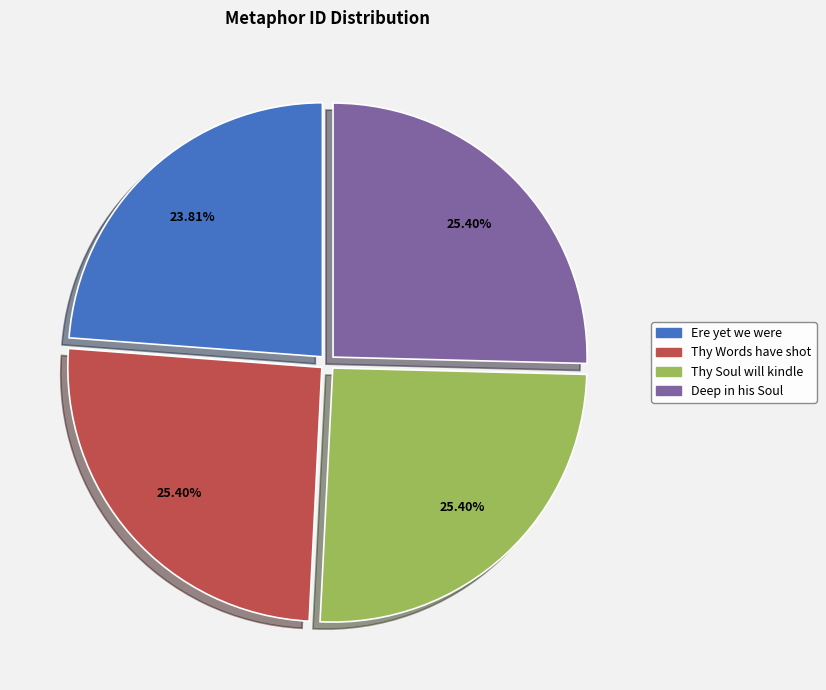

Does any single category account for the majority?

No